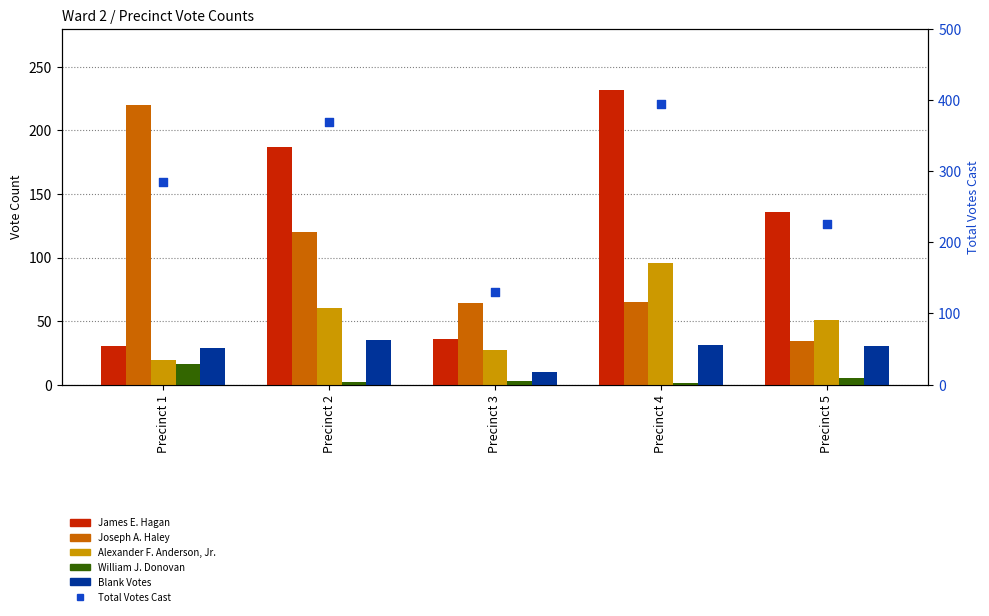

Which series has the largest Y range (max minus min)?

Total Votes Cast